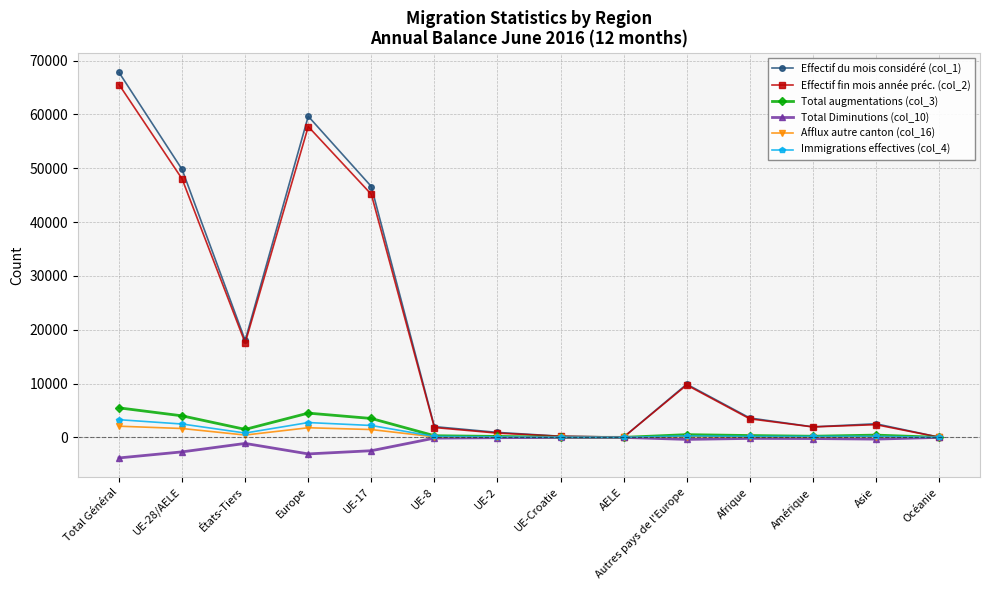

What is the total value across all series at UE-2?

2012